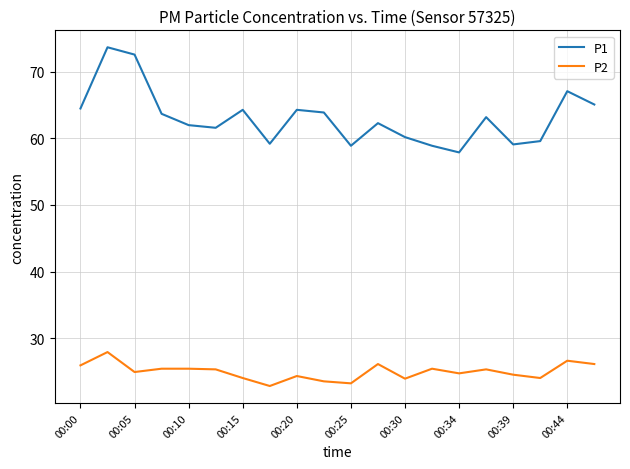

What are all the series names shown in the legend?

P1, P2